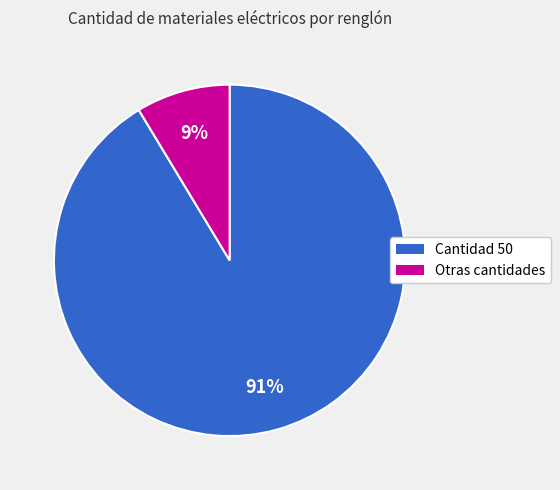

Is there a majority slice in this chart?

Yes